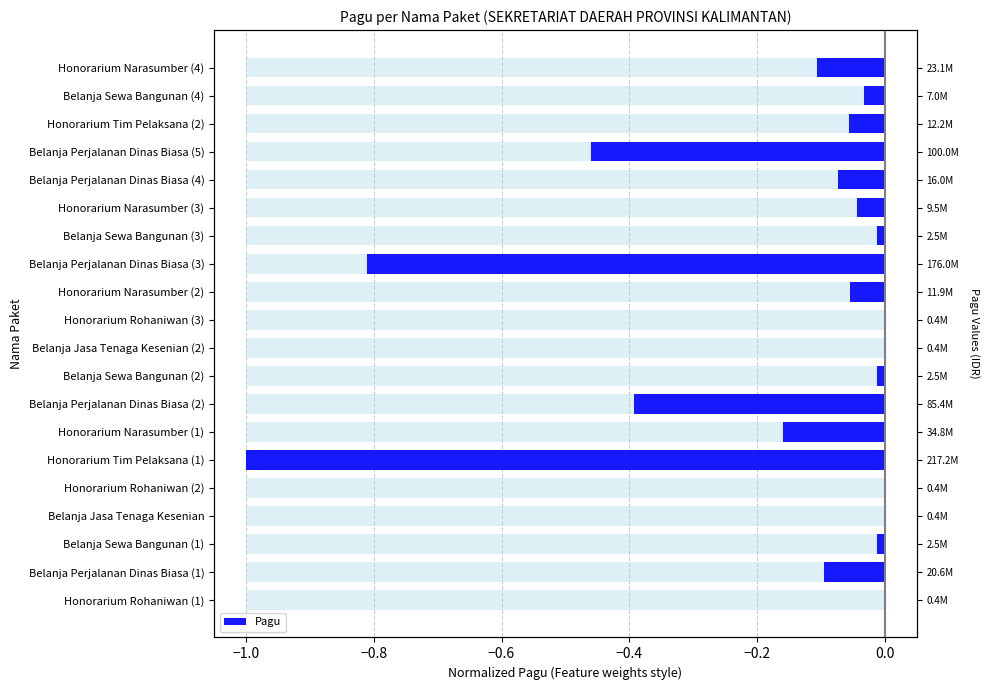

What is the change in value from Belanja Jasa Tenaga Kesenian (2) to Belanja Perjalanan Dinas Biasa (4)?

-0.1